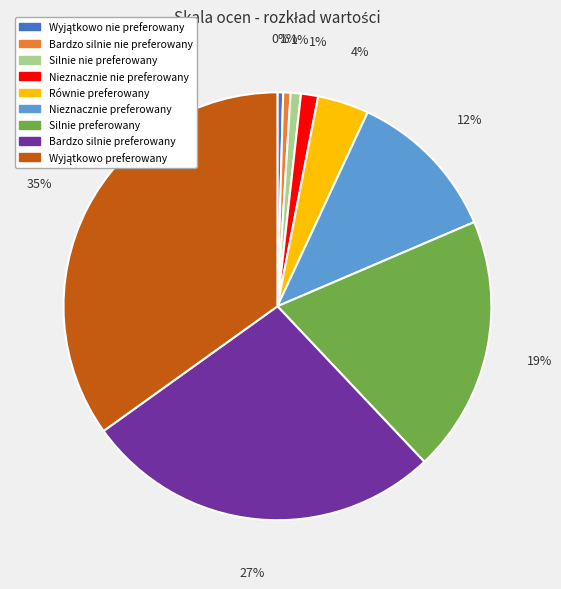

To the nearest percent, what portion does Bardzo silnie nie preferowany represent?

1%